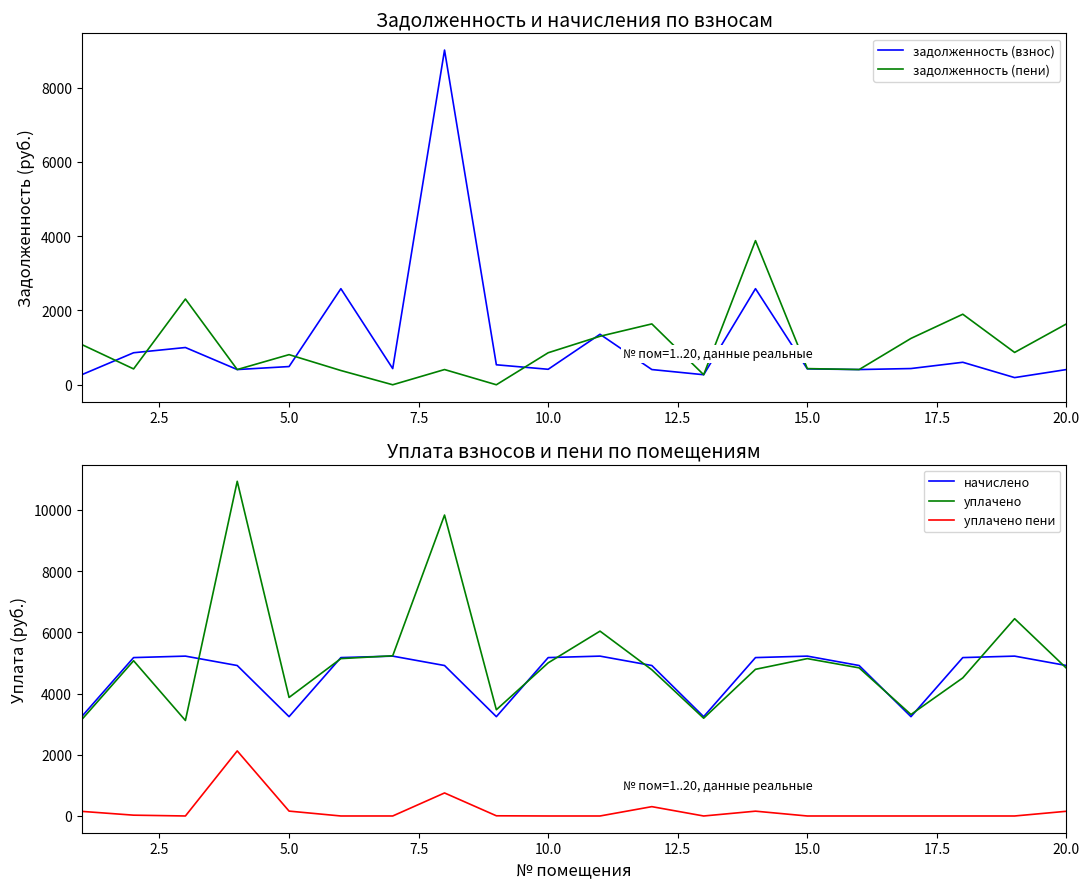

The уплачено пени series shows 894.8 at 10.0. True or false?

False